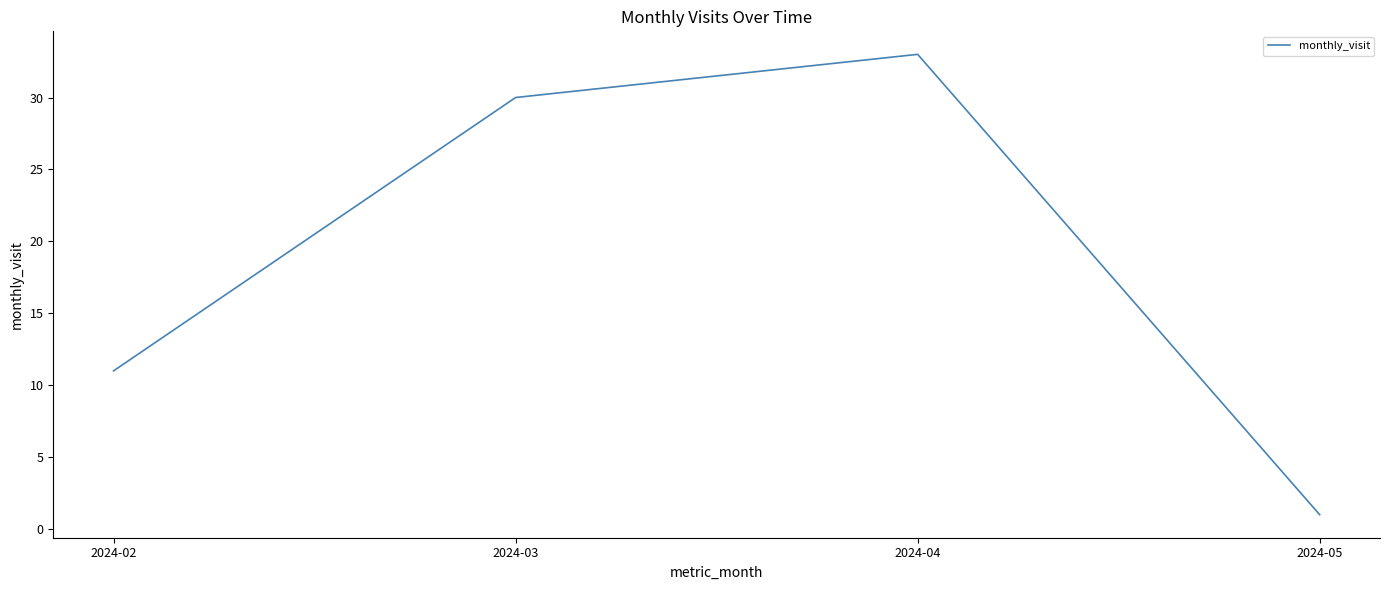

Where is the first local maximum?

2024-04